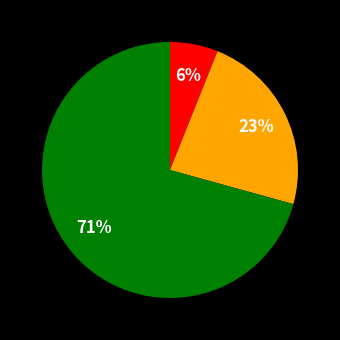

How many slices are in this pie chart?

3